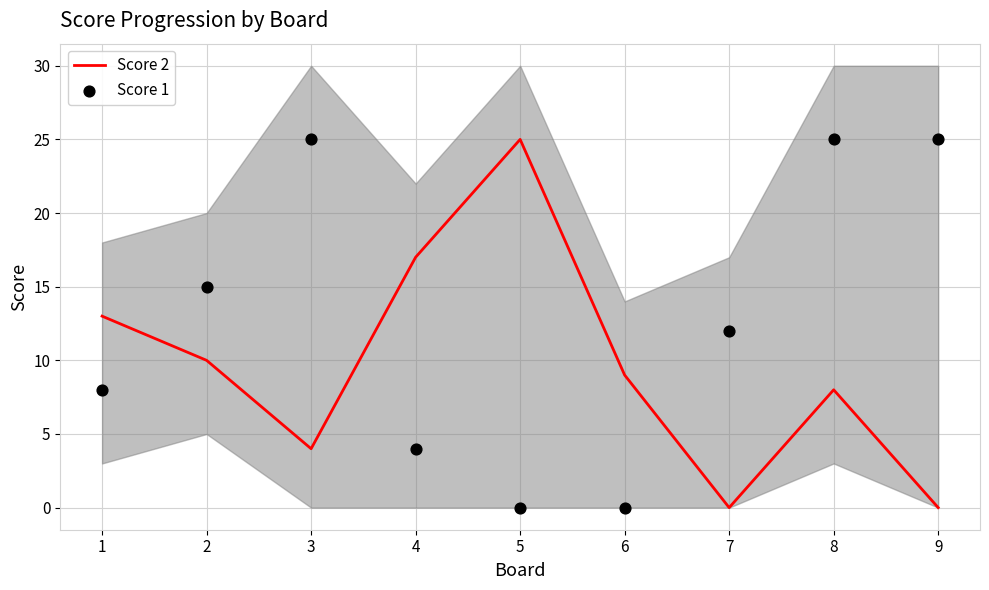

What are all the series names shown in the legend?

Score 2, Score 1